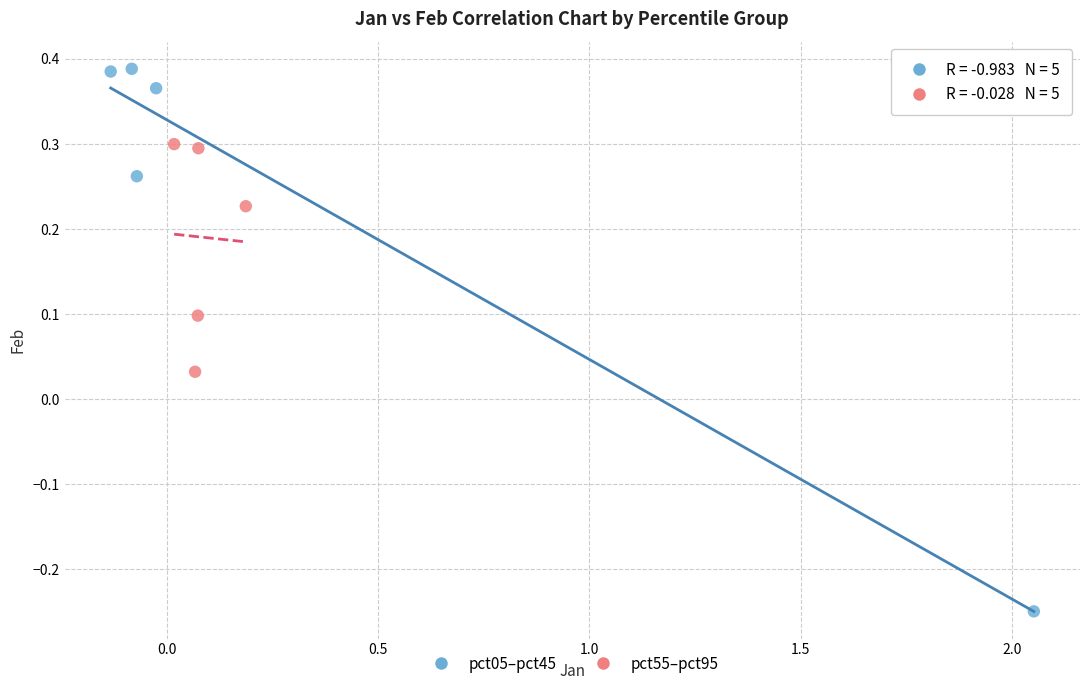

What are all the series names shown in the legend?

pct05–pct45, pct55–pct95